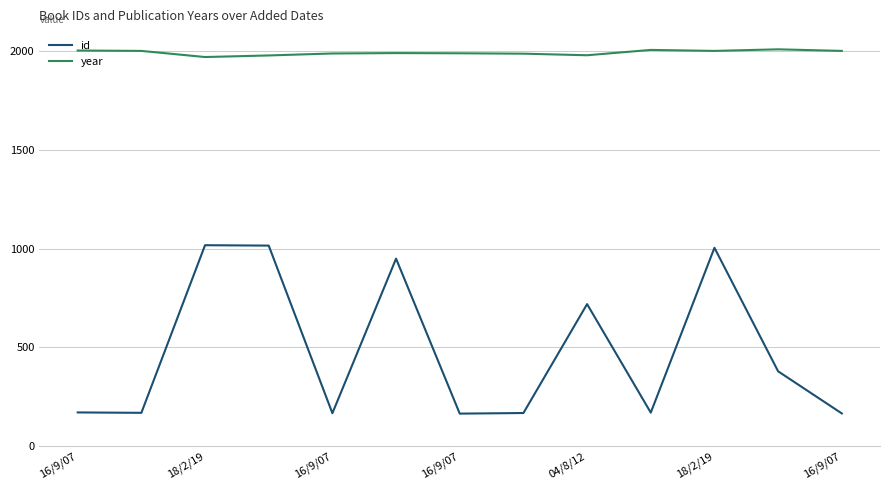

True or false: id and year cross at least once.

False